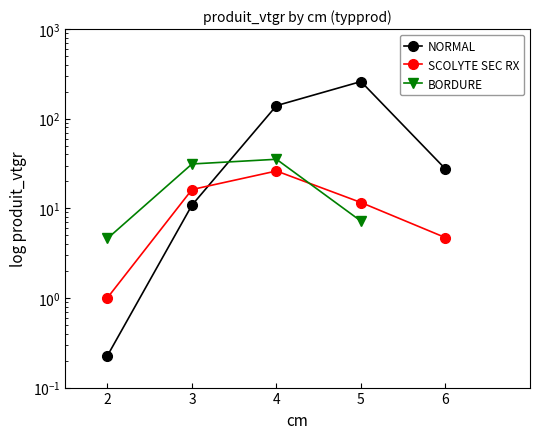

Which category has the lowest value across all series?

2